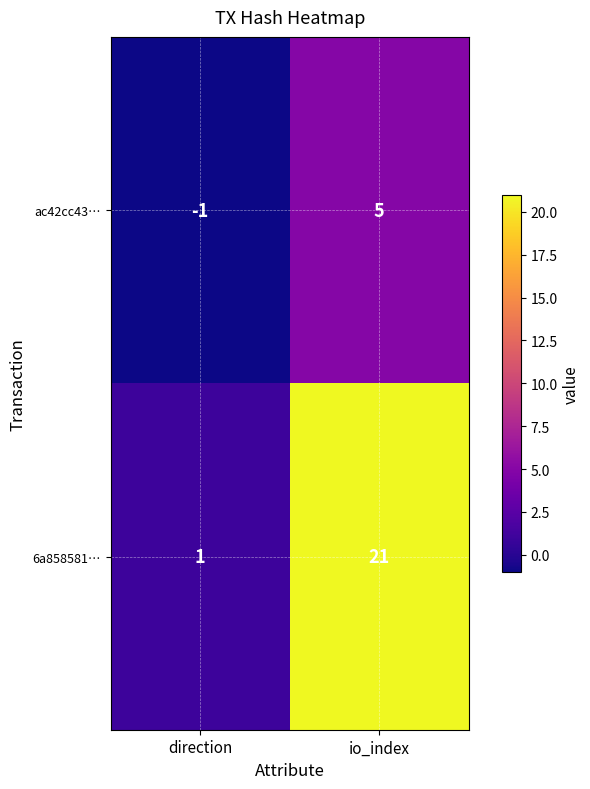

Is it true that 6a858581… equals 1 at direction?

True